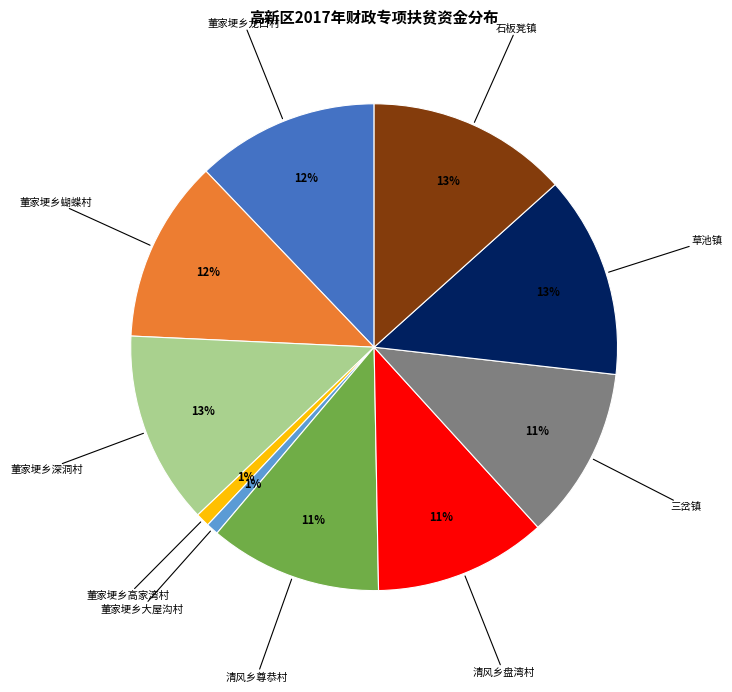

To the nearest percent, what is the combined percentage of 董家埂乡大屋沟村 and 石板凳镇?

14%